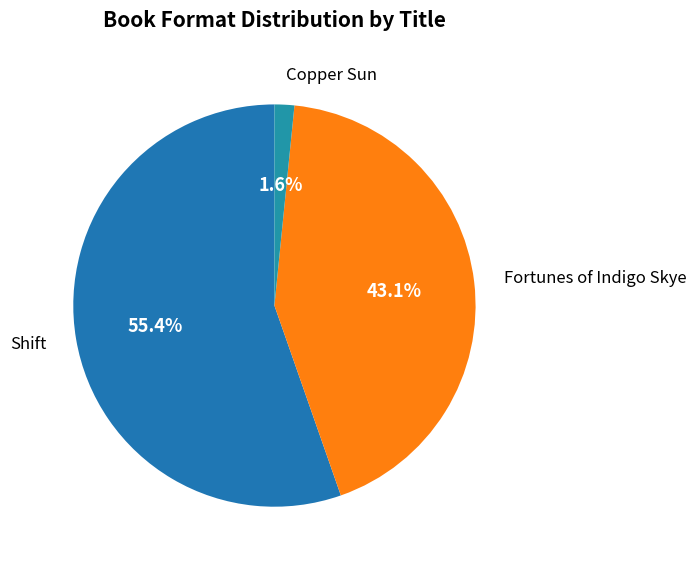

What percentage is the Fortunes of Indigo Skye slice, to the nearest percent?

43%